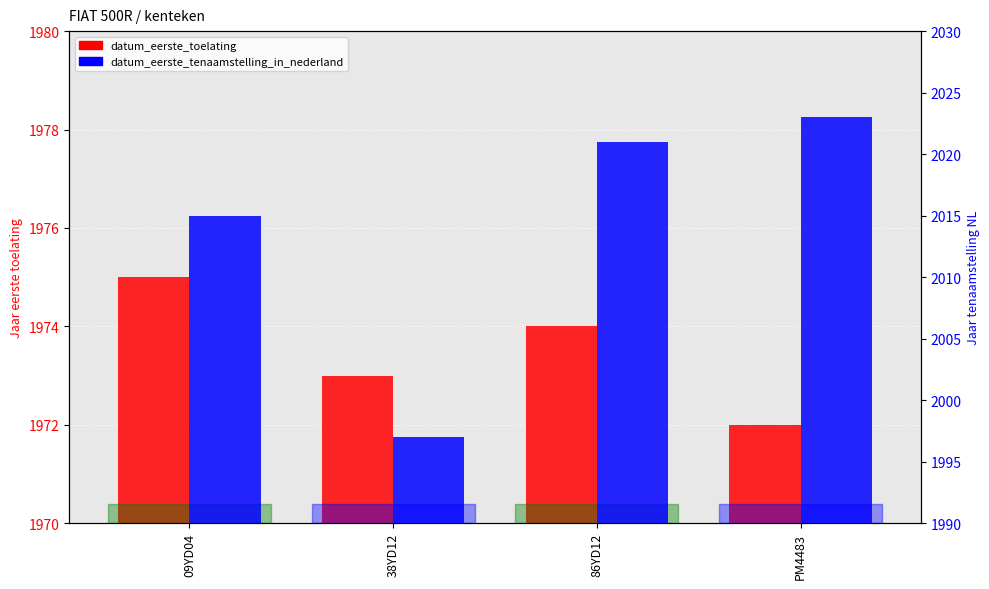

What is the sum of all datum_eerste_tenaamstelling_in_nederland values?

8056